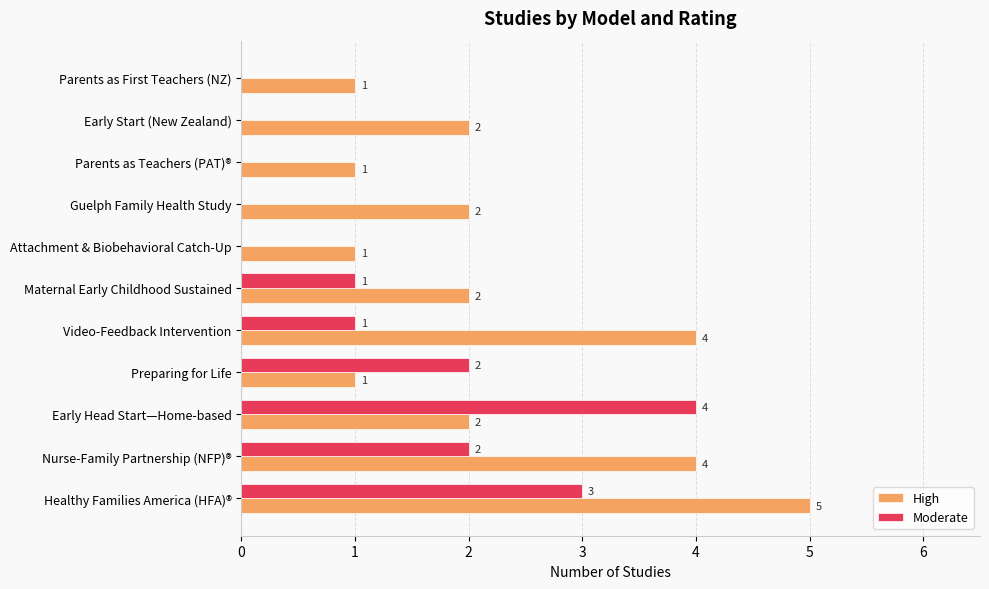

True or false: High has a value of 3 at Early Start (New Zealand).

False